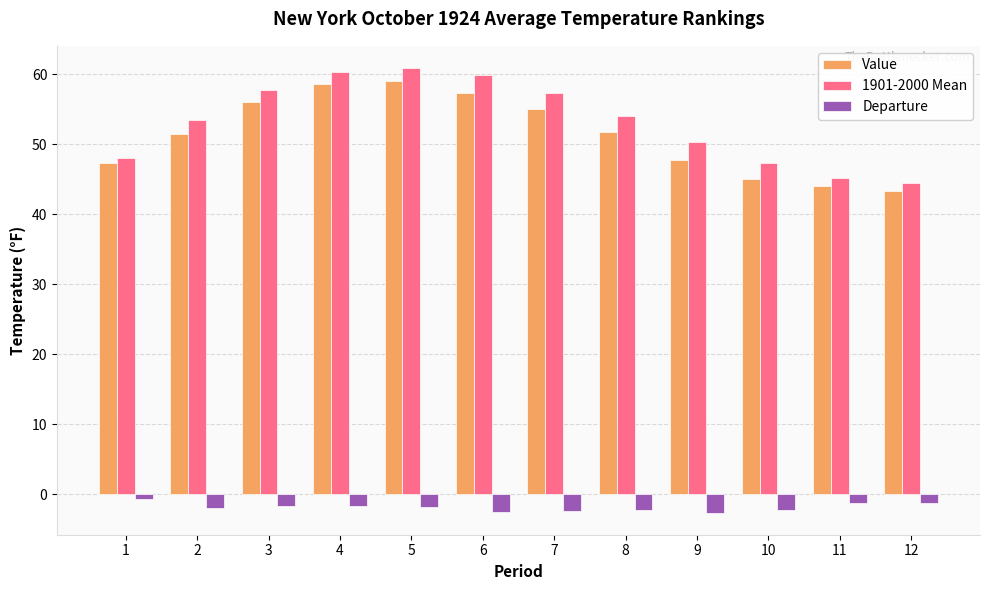

What is the value of the 1901-2000 Mean bar at the 2nd from the left?

53.5